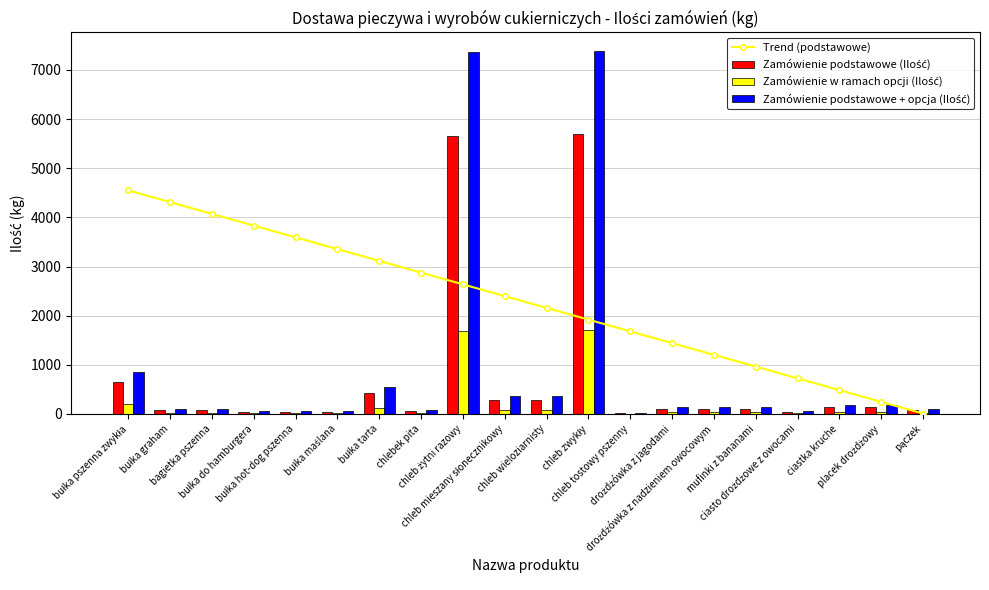

What is the difference between the maximum and minimum values in the Zamówienie podstawowe + opcja (Ilość) series?

7373.0